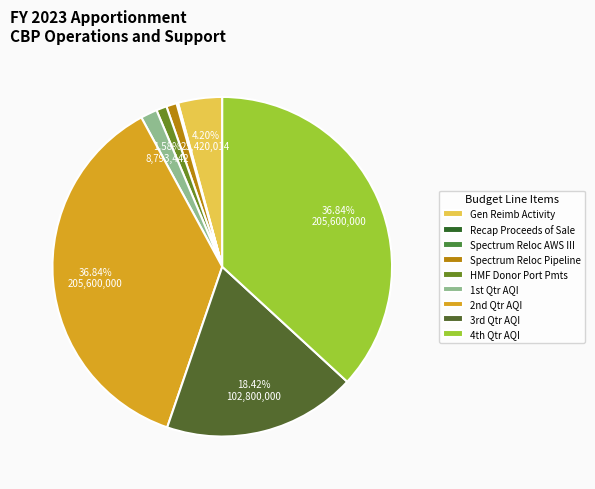

Is there any slice that represents more than half of the pie?

No